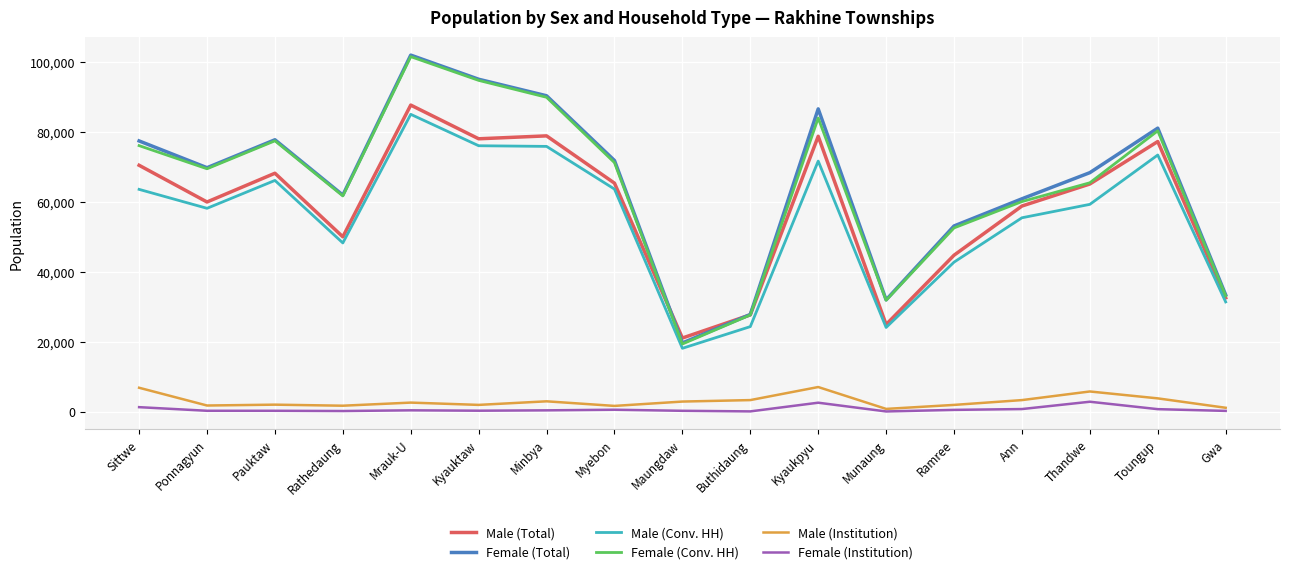

At which category is the sum across all series the highest?

Mrauk-U